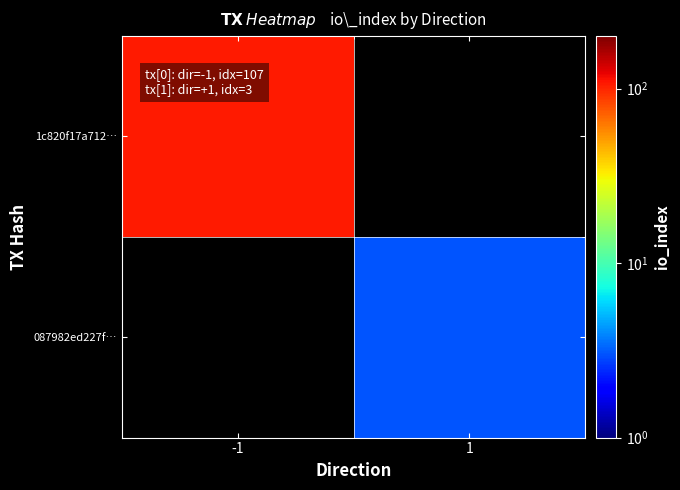

Count the number of data series in this chart.

2